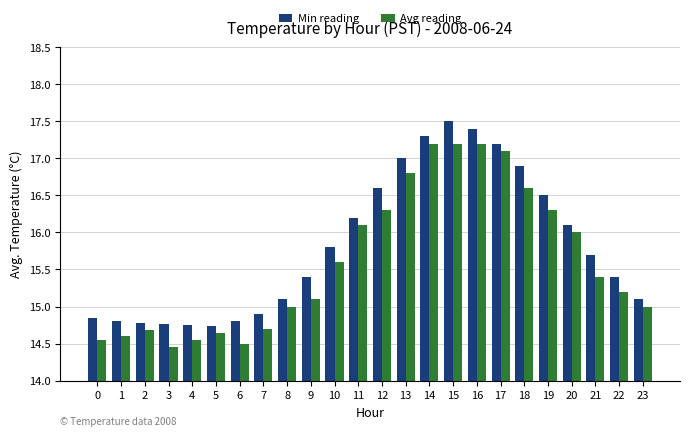

What is the average value of the Min reading series?

15.8